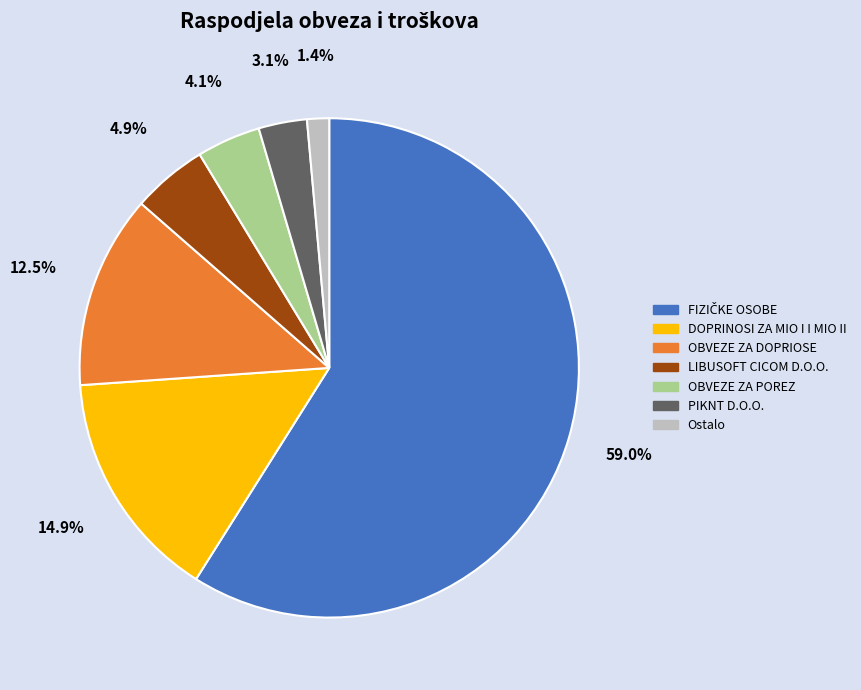

Count the number of slices in the pie.

7